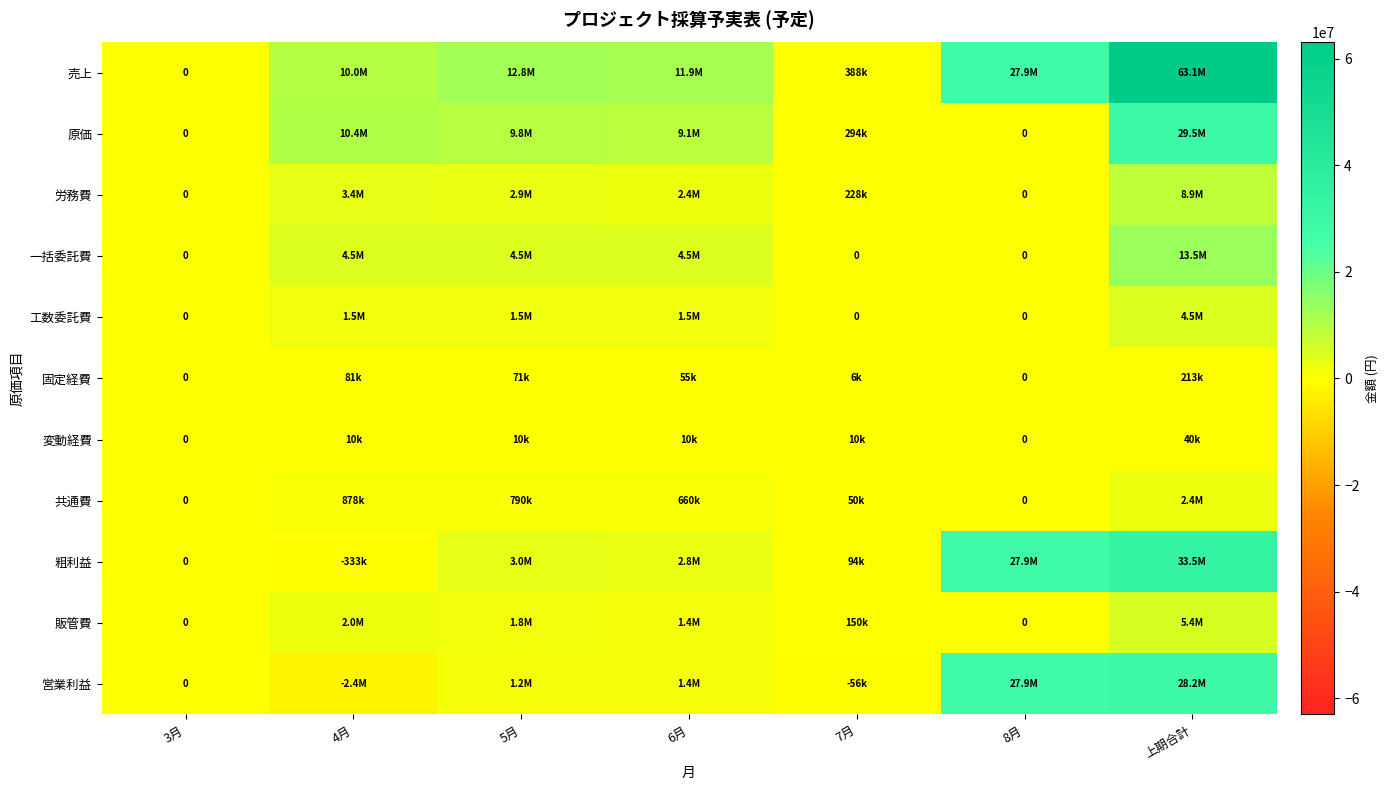

The 販管費 series shows 261162 at 7月. True or false?

False